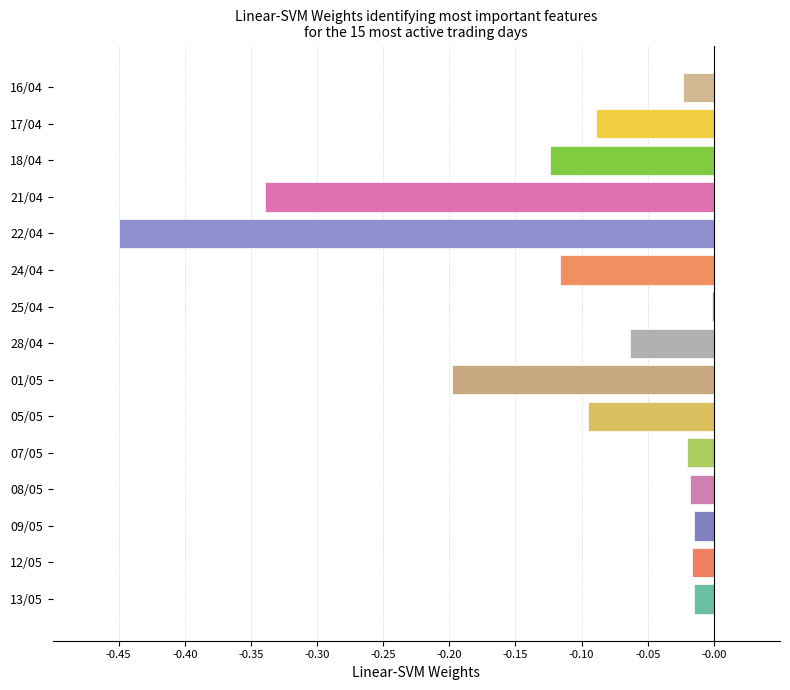

Between 07/05 and 22/04, which is larger?

07/05